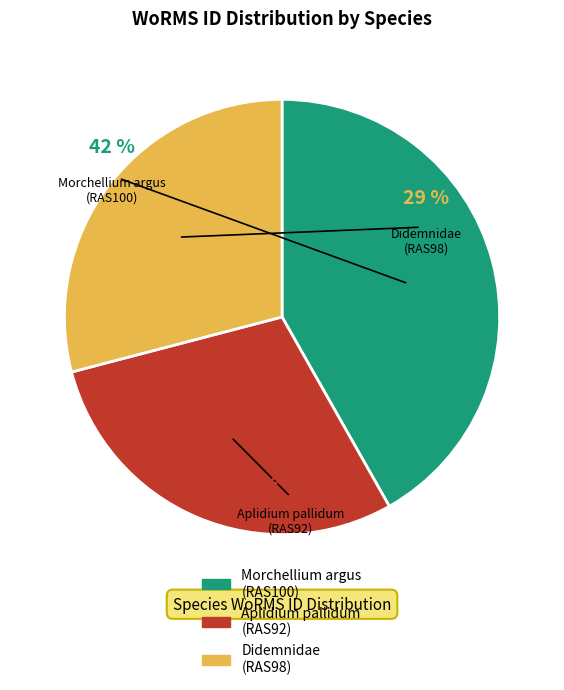

Rank the categories by value from lowest to highest.

Didemnidae (RAS98), Aplidium pallidum (RAS92), Morchellium argus (RAS100)